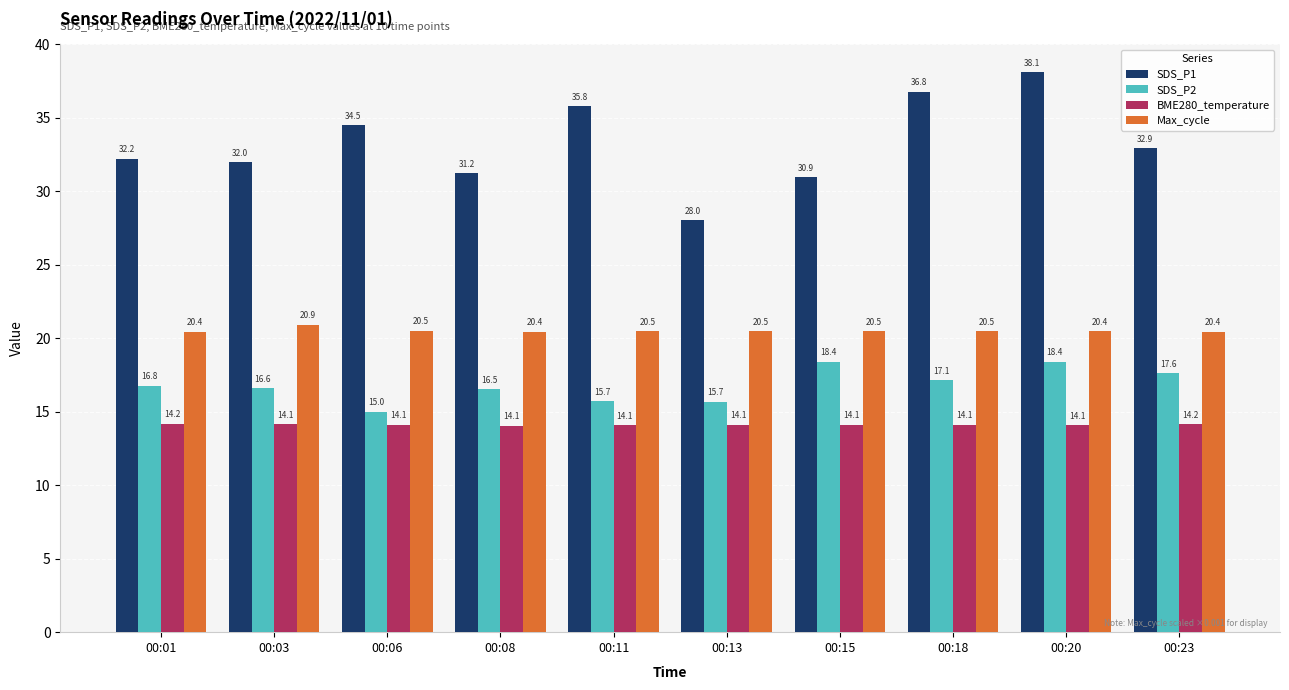

How many values in the SDS_P1 series are below 32?

4